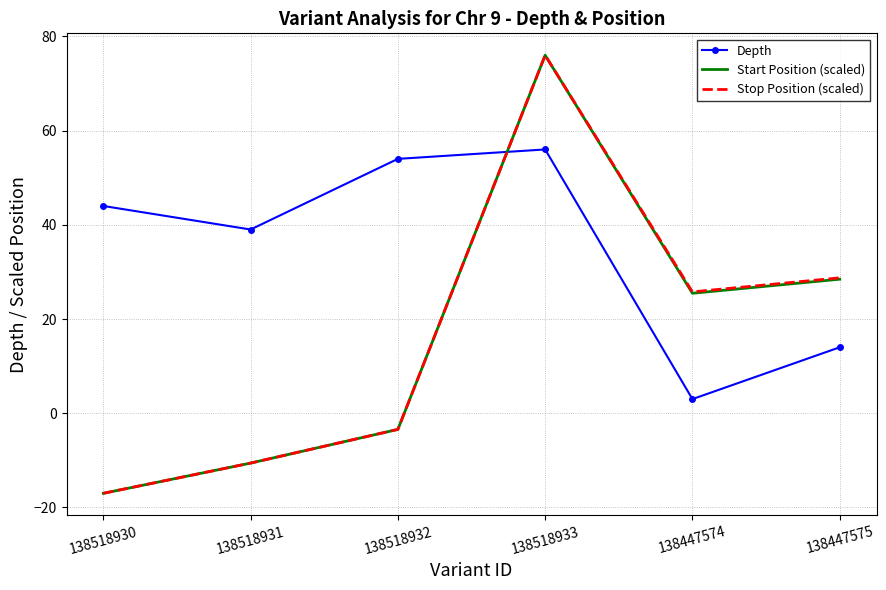

What is the difference between the maximum and minimum values in the Stop Position (scaled) series?

93.0